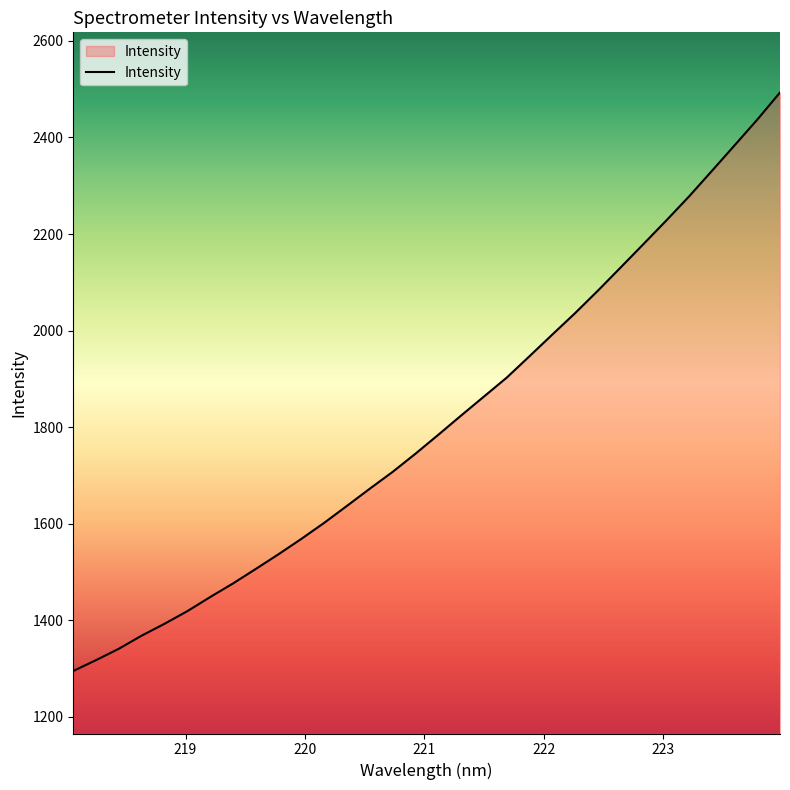

What is the smallest value displayed?

1294.9